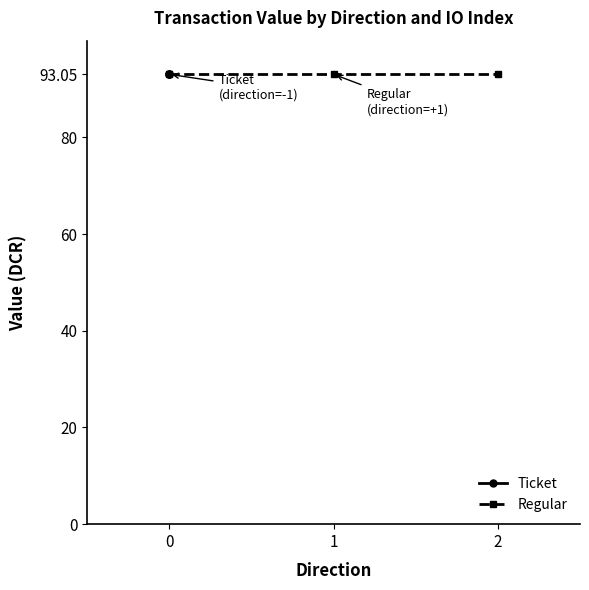

What are all the series names shown in the legend?

Ticket, Regular